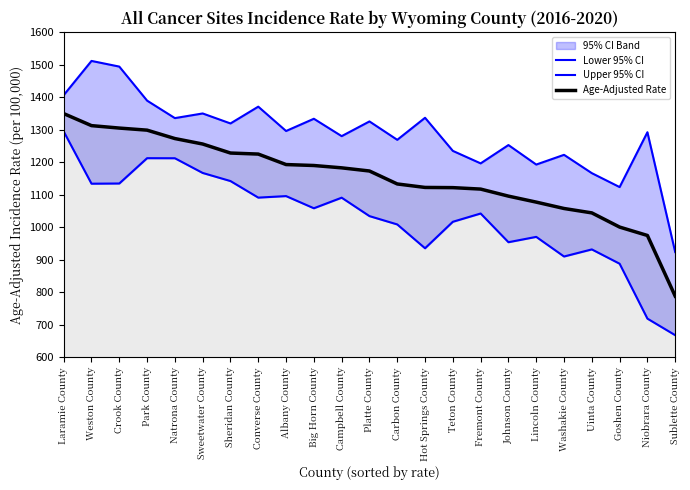

Where is Lower 95% CI nearest to the value 981?

Lincoln County